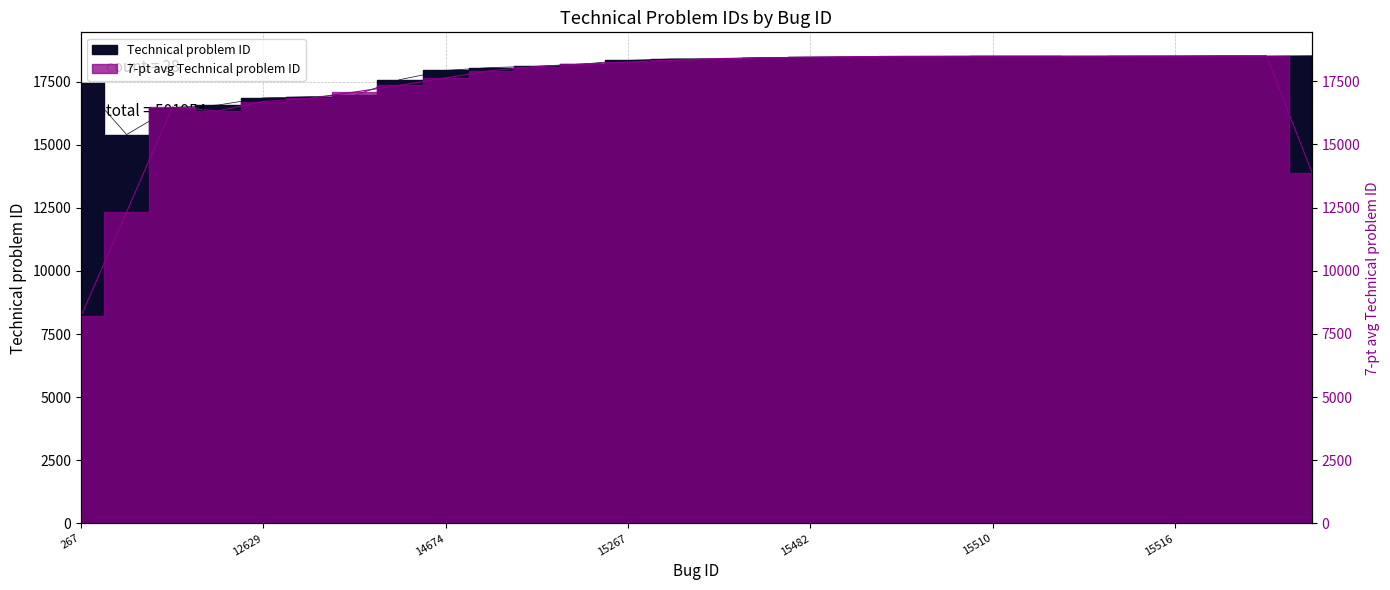

What is the value of the 11th point from the left?

18106